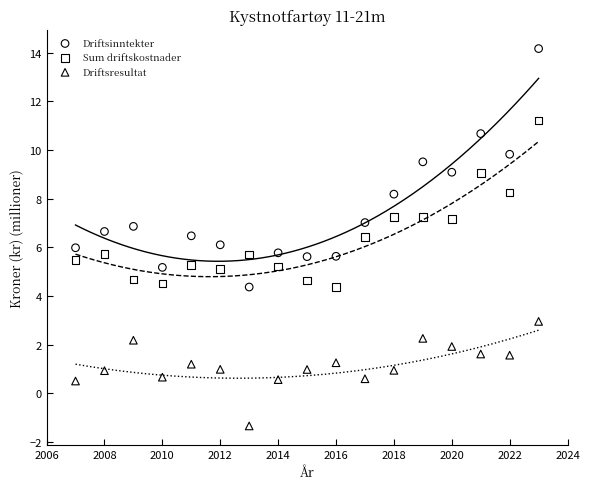

Which series has the largest Y range (max minus min)?

Driftsinntekter